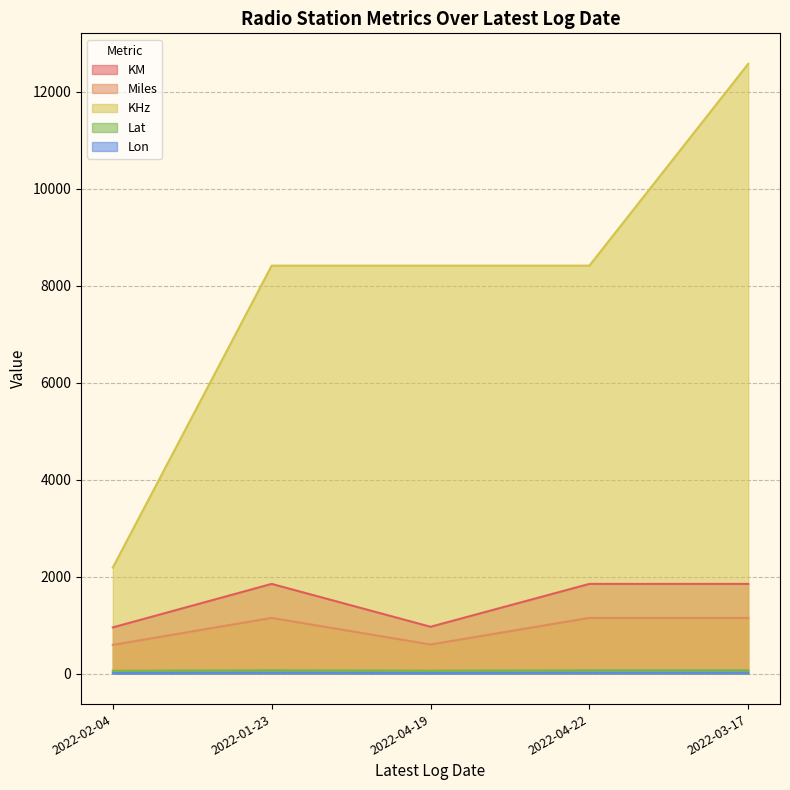

How many lines are shown in the chart?

5